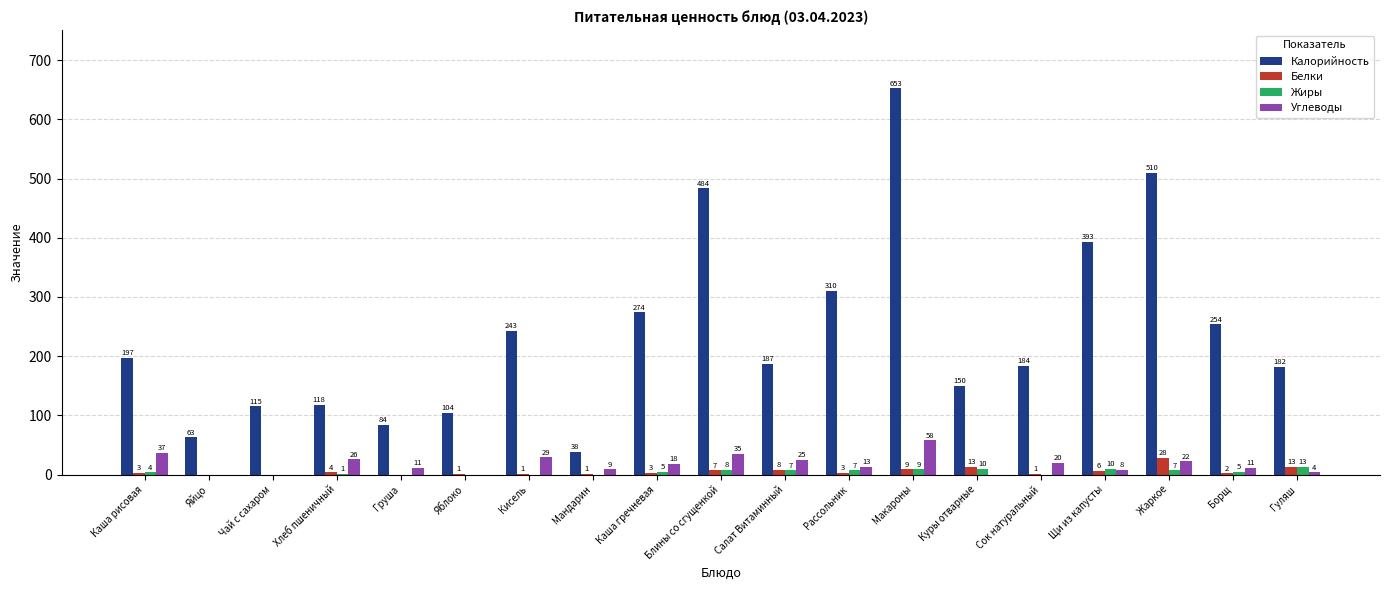

The Жиры series shows 7 at Рассольник. True or false?

True